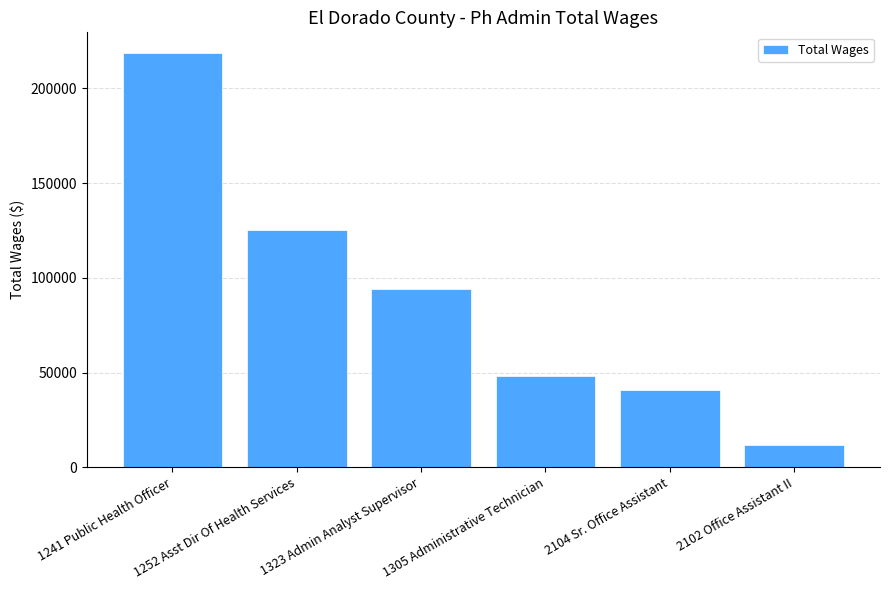

List the labels in order of value, largest first.

1241 Public Health Officer, 1252 Asst Dir Of Health Services, 1323 Admin Analyst Supervisor, 1305 Administrative Technician, 2104 Sr. Office Assistant, 2102 Office Assistant II